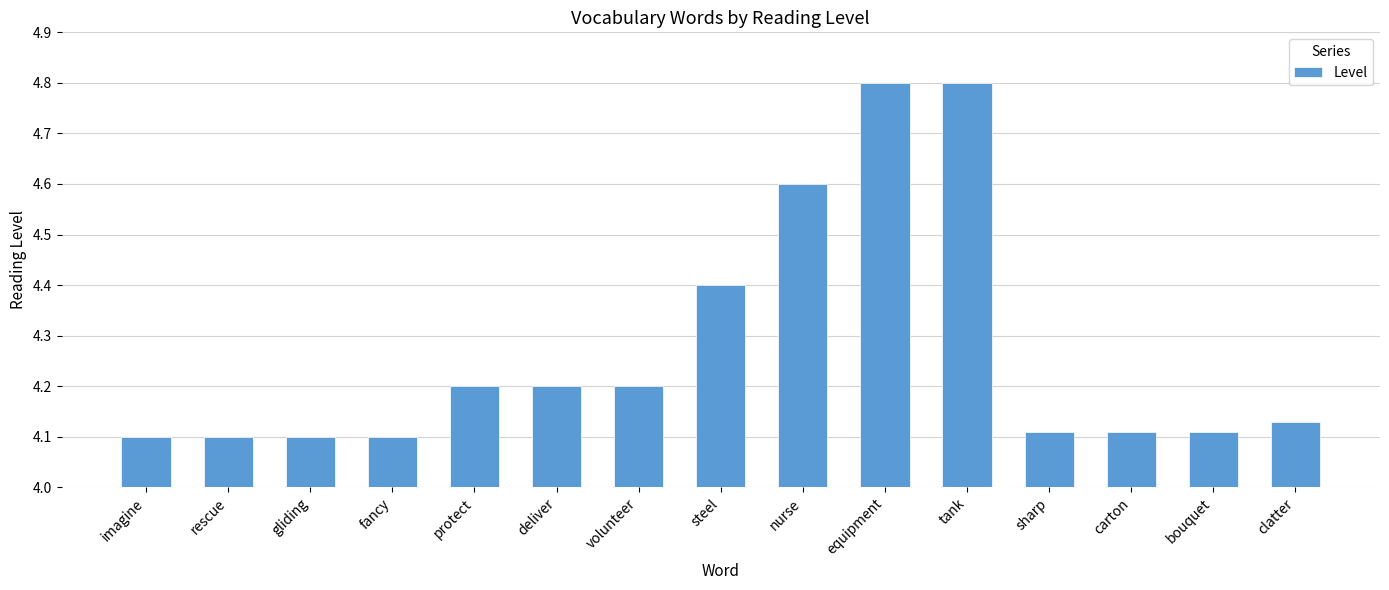

What is the change in value from steel to equipment?

+0.4